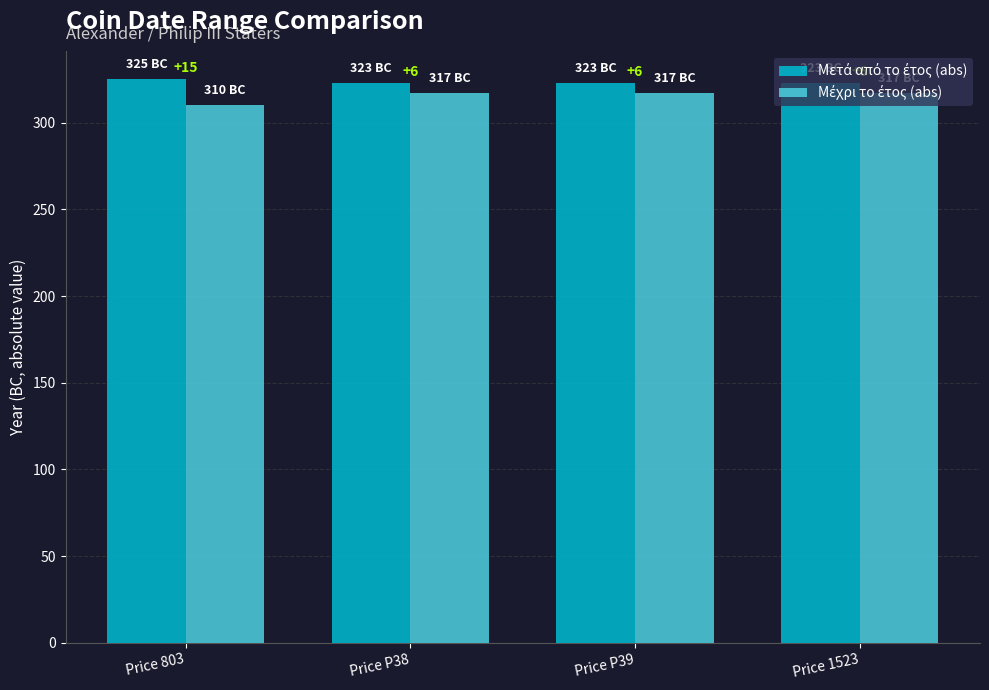

Which series has the widest spread of values?

Μέχρι το έτος (abs)